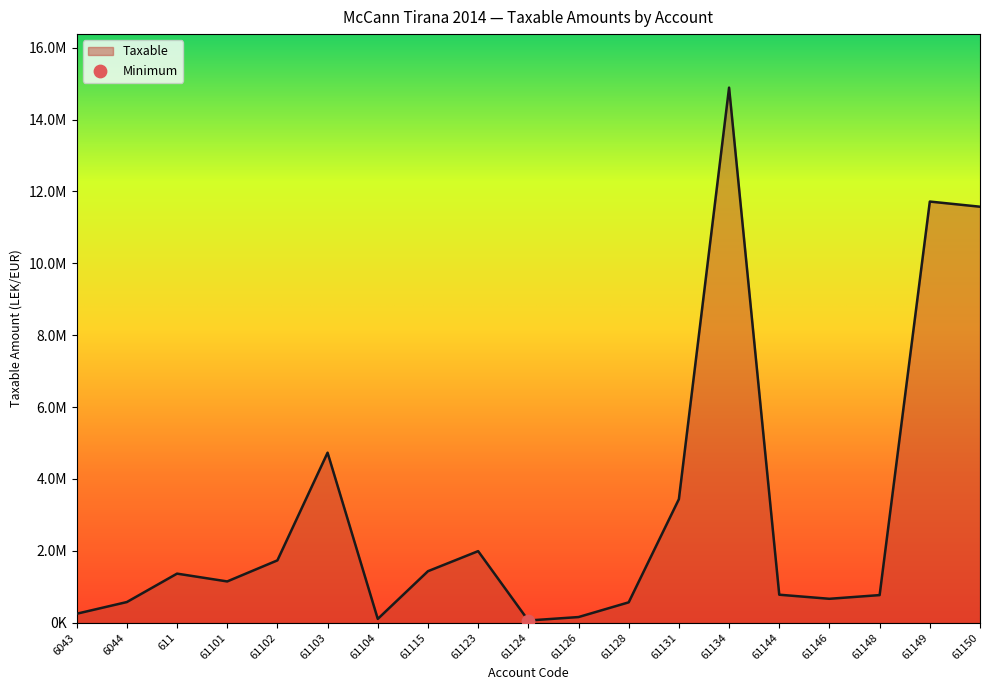

Between 61149 and 61101, which is larger?

61149